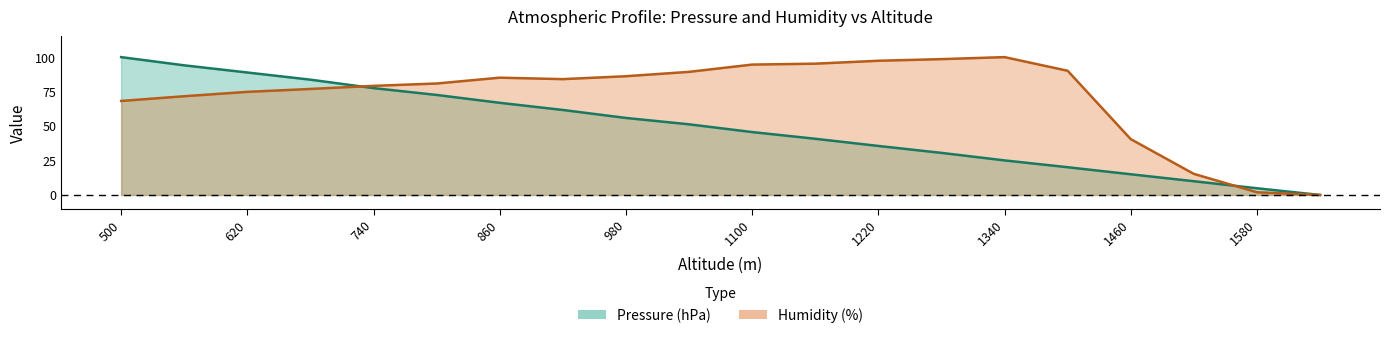

Which category has the highest value in the Humidity (%) series?

1340